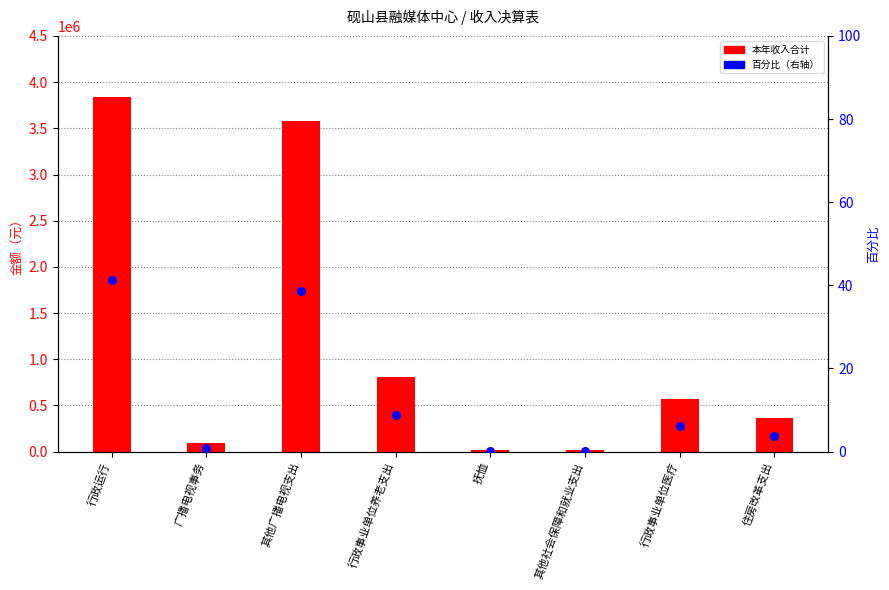

What is the total value across all series at 行政事业单位养老支出?

808491.5